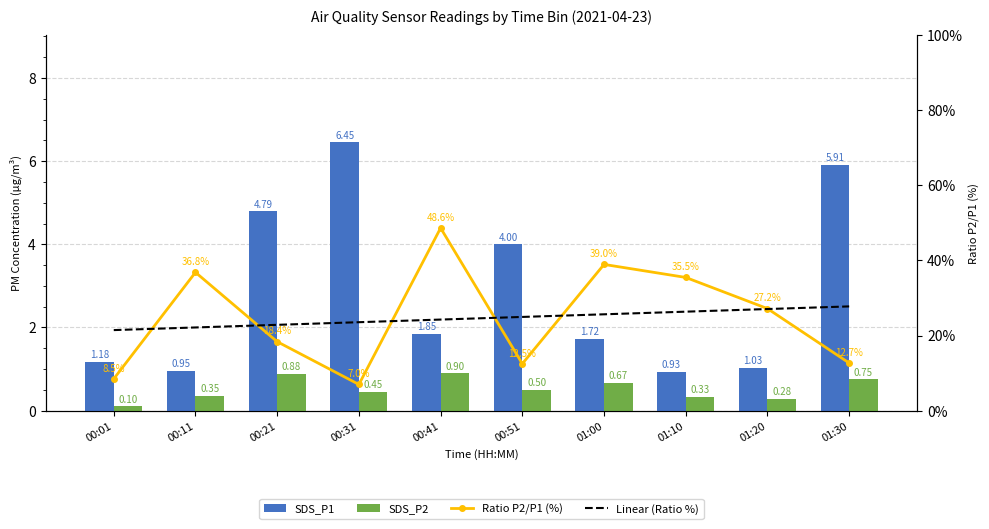

What is the sum of all Ratio P2/P1 (%) values?

246.1